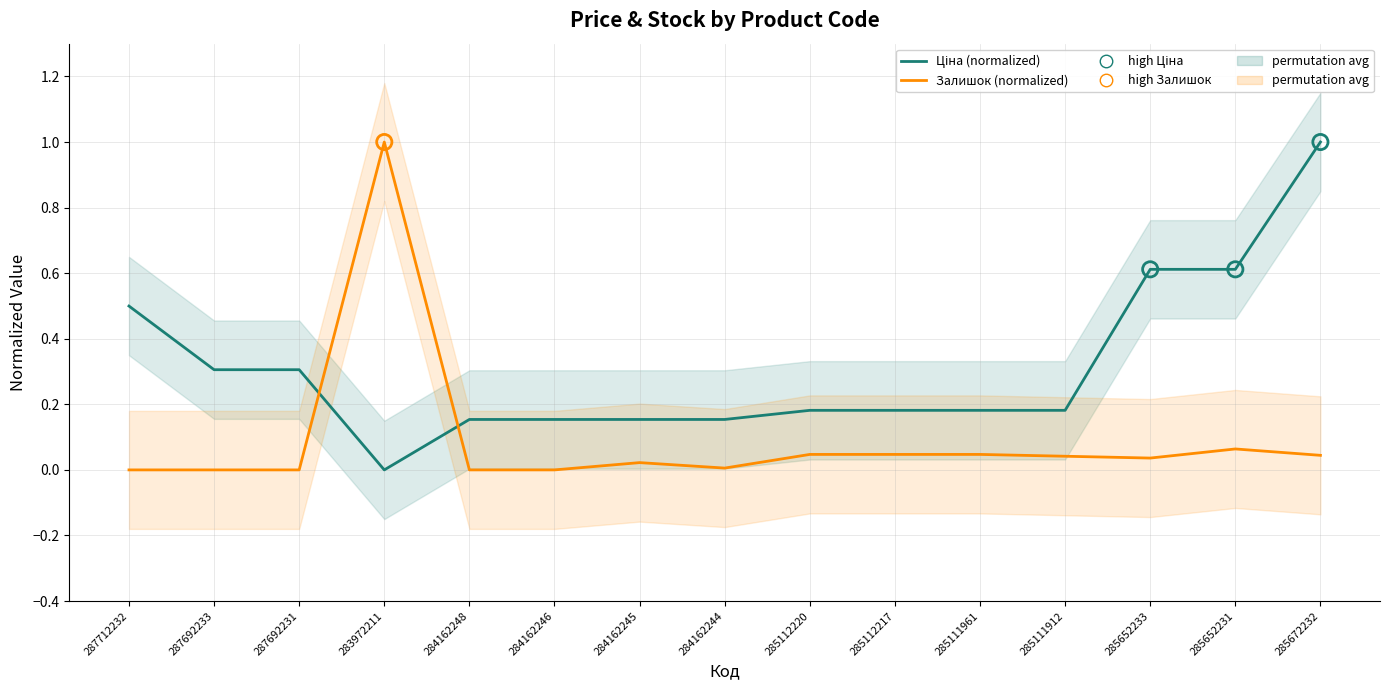

At which category is the sum across all series the highest?

285672232